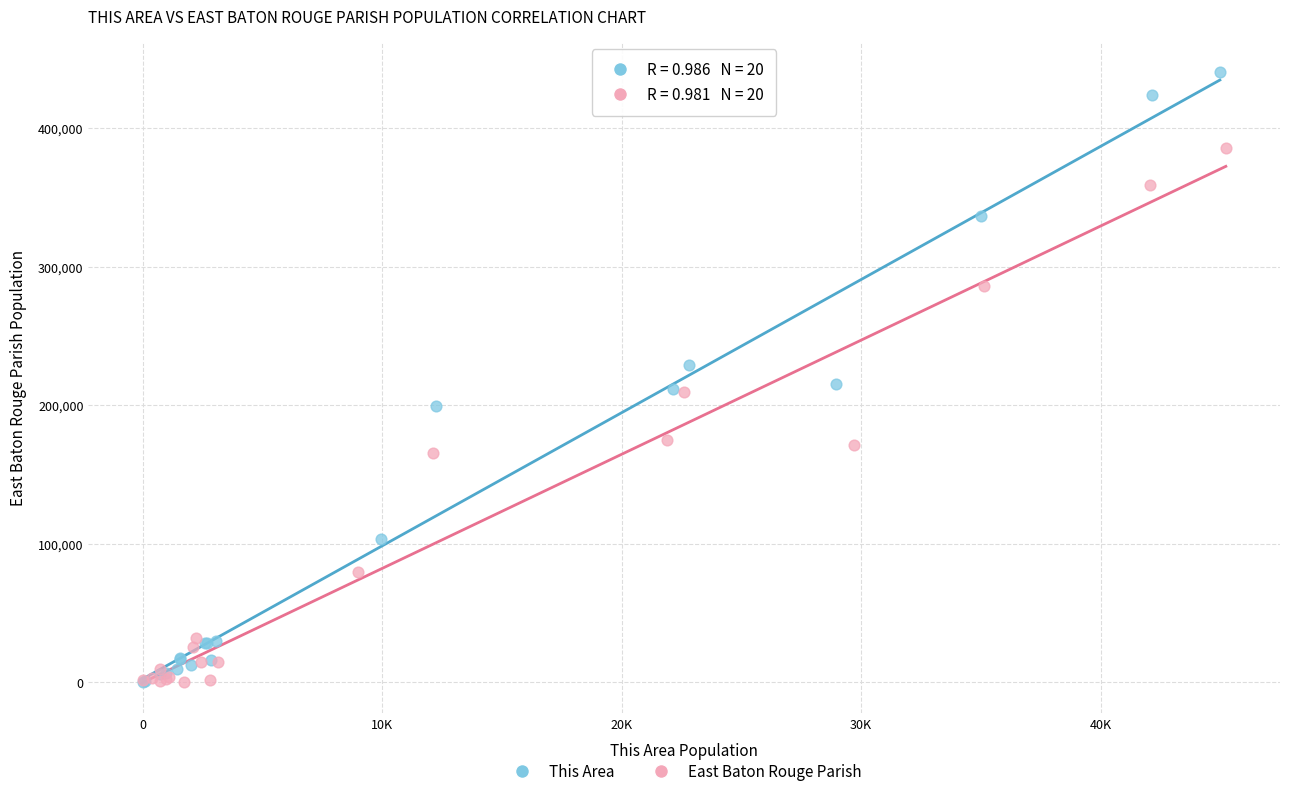

Which series contains the highest Y value?

This Area